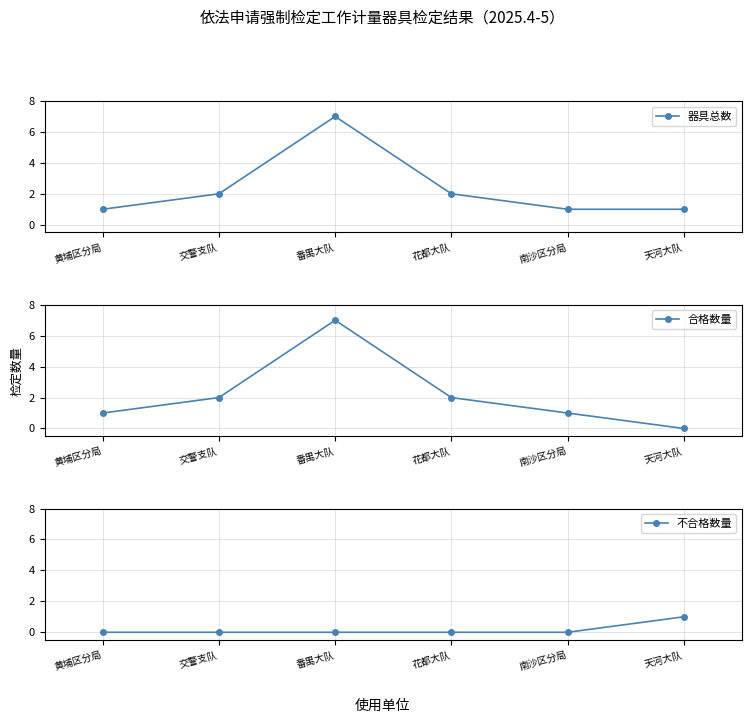

How many series are shown in this chart?

3